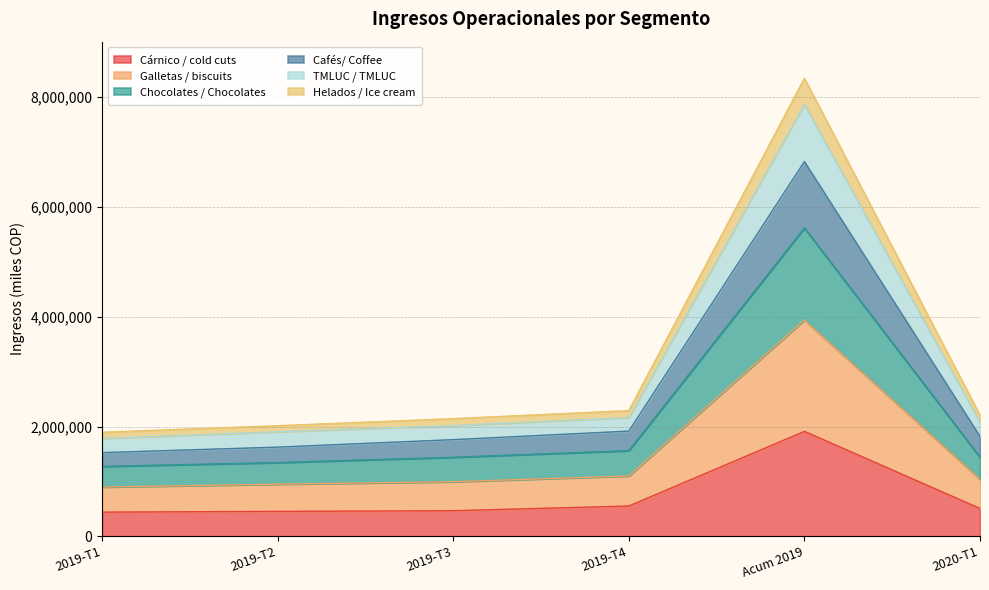

Which category has the lowest value in the Chocolates / Chocolates series?

2019-T1